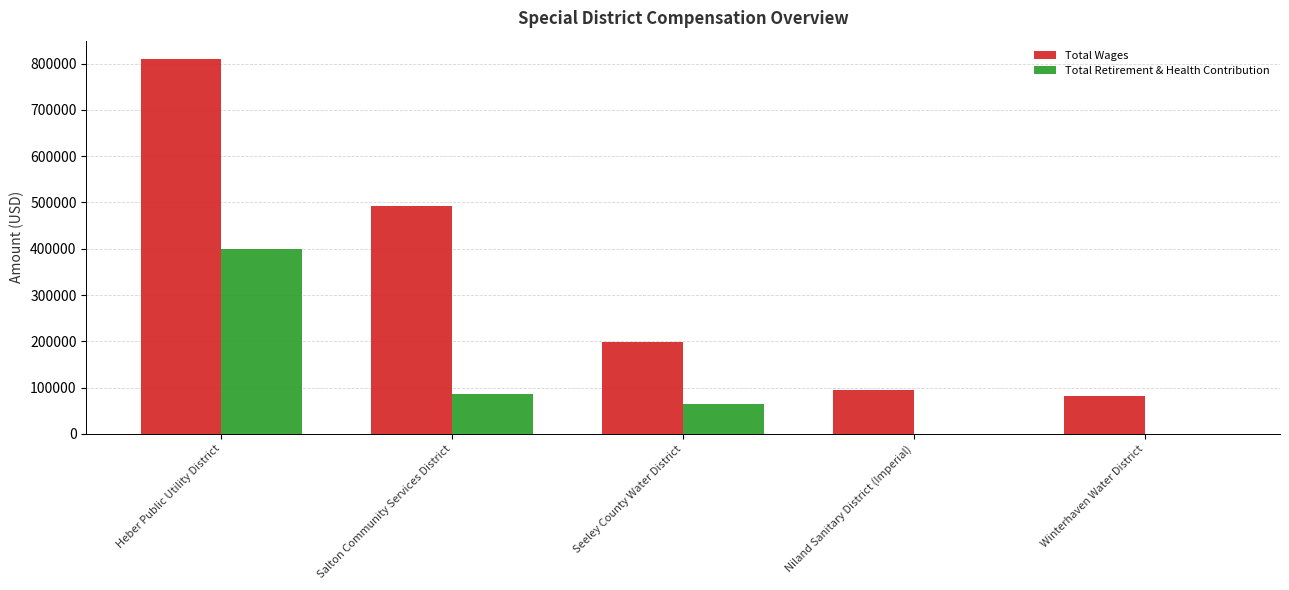

Between Seeley County Water District and Winterhaven Water District, which series saw the biggest shift?

Total Wages